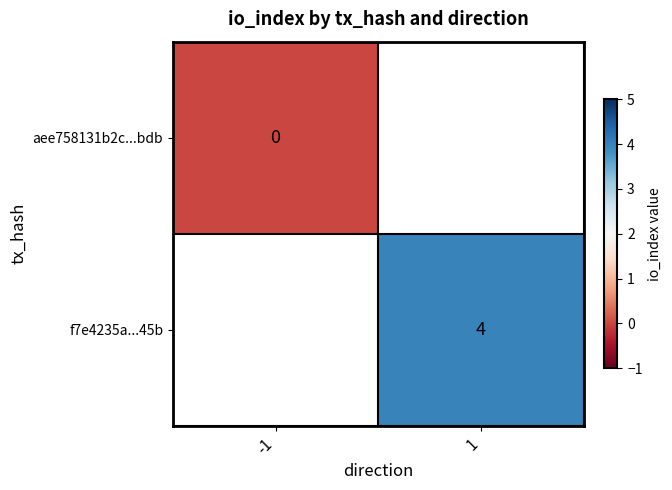

The value of f7e4235a...45b at 1 is 1. True or false?

False